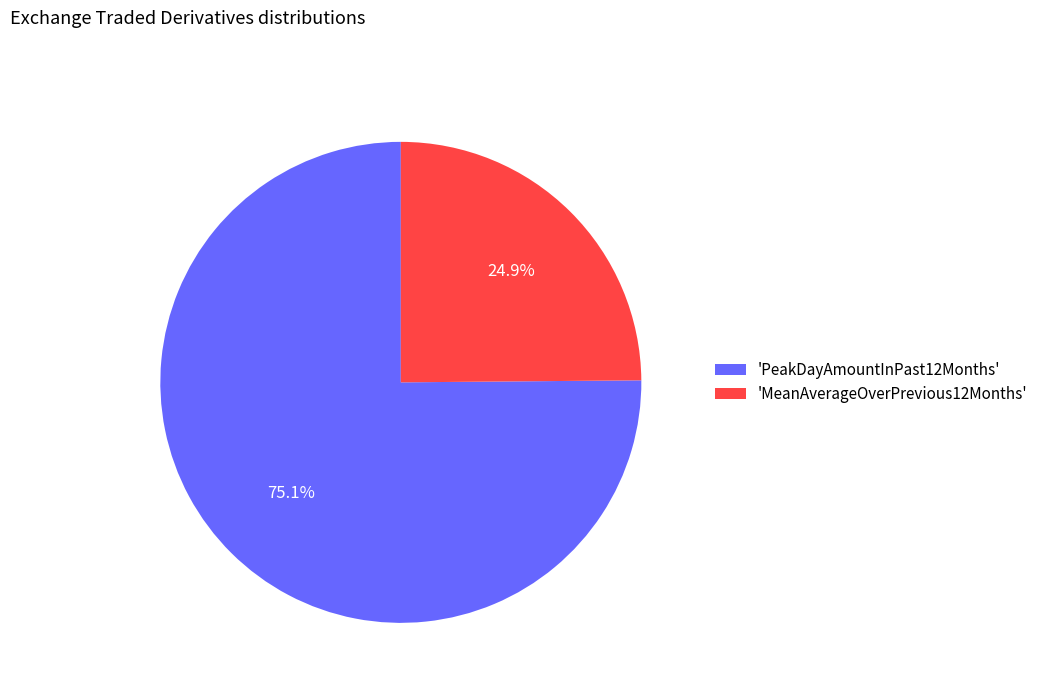

What is the largest slice in the pie chart?

'PeakDayAmountInPast12Months'